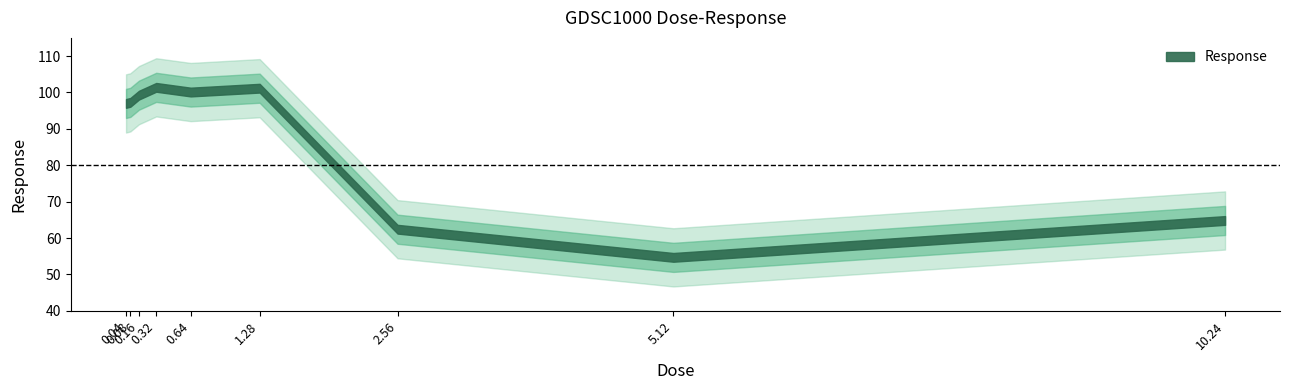

Reading left to right, extract all data points from this chart.

97.0	97.3	99.3	101.4	100.1	101.2	62.4	54.7	64.8